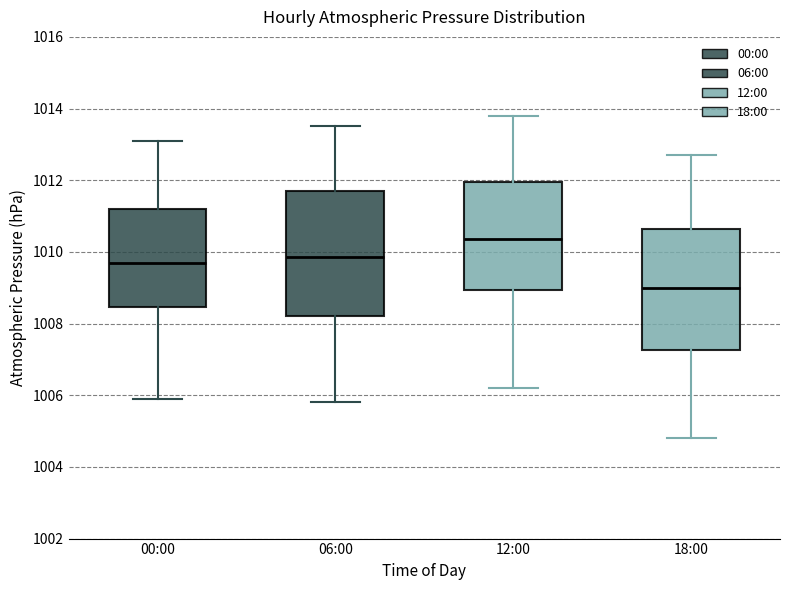

Reading left to right, read every box against the y-axis: the position of its median line, the range the box covers, and the ends of its whiskers. The values are not printed on the chart, so give them approximately, as read against the axis.

00:00: median 1009.8, box 1008.4 to 1011.2, whiskers 1006.0 to 1013.2
06:00: median 1009.8, box 1008.2 to 1011.8, whiskers 1005.8 to 1013.6
12:00: median 1010.4, box 1009.0 to 1012.0, whiskers 1006.2 to 1013.8
18:00: median 1009.0, box 1007.2 to 1010.6, whiskers 1004.8 to 1012.8